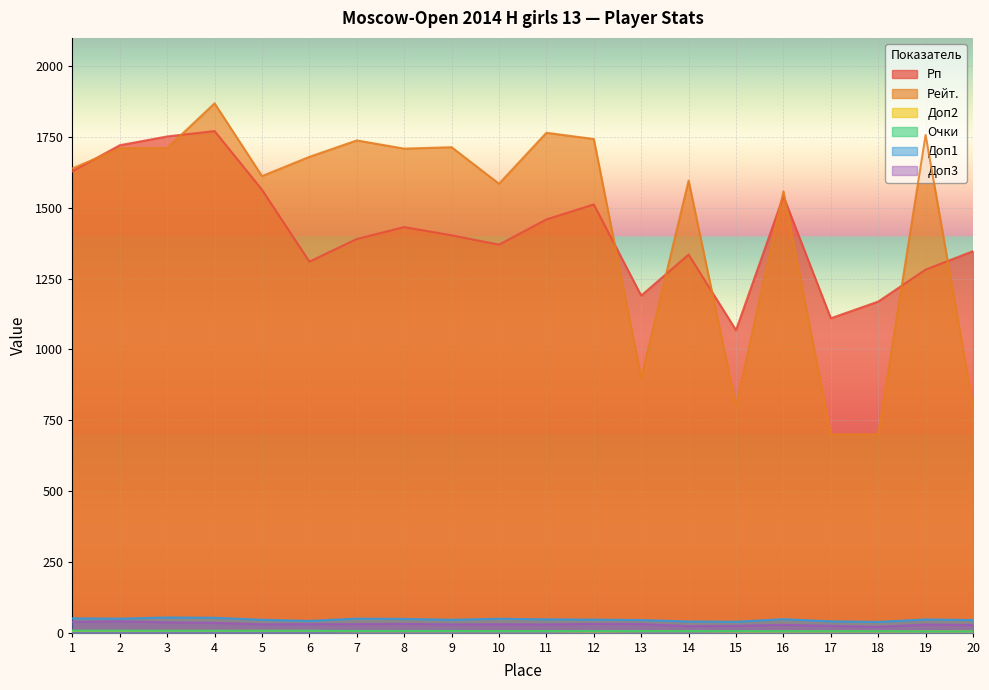

What are all the series names shown in the legend?

Рп, Рейт., Доп2, Очки, Доп1, Доп3